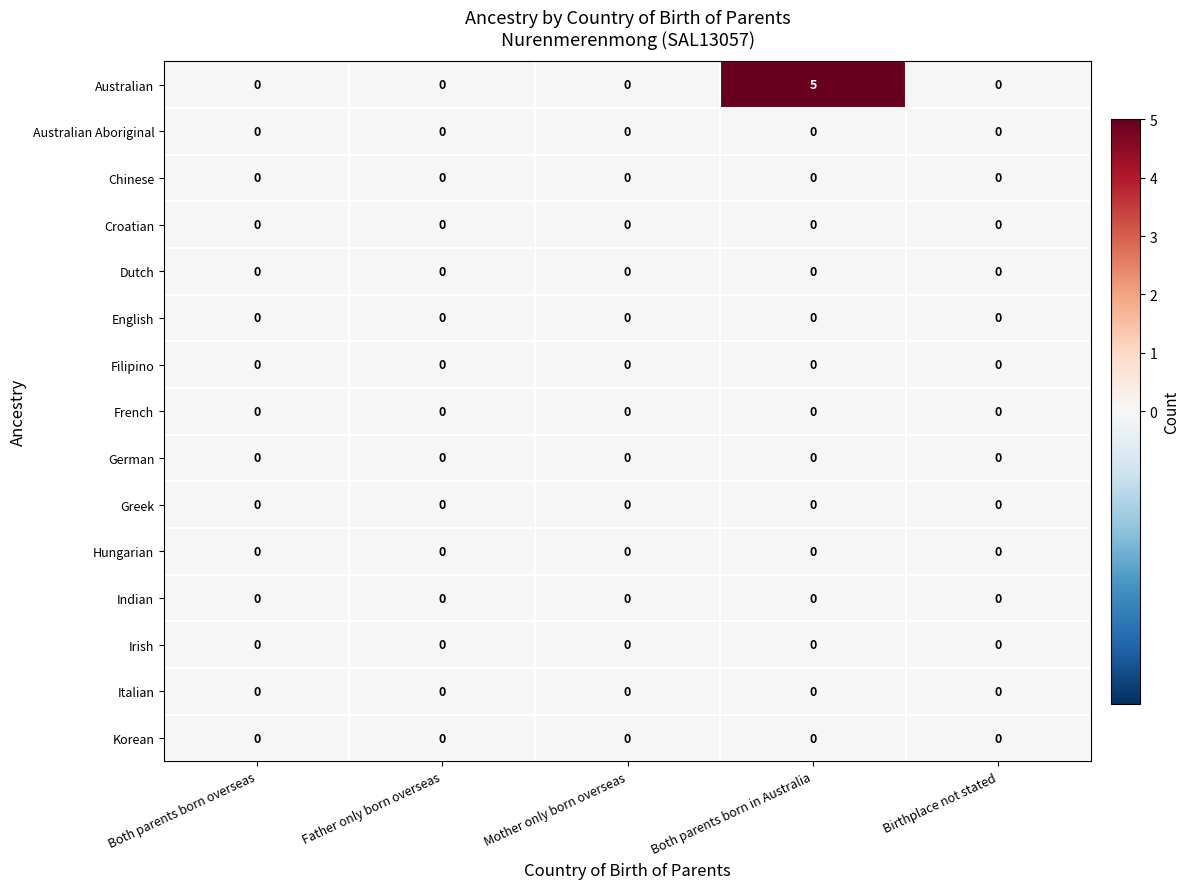

At which category does the chart reach its peak across all series?

Both parents born in Australia